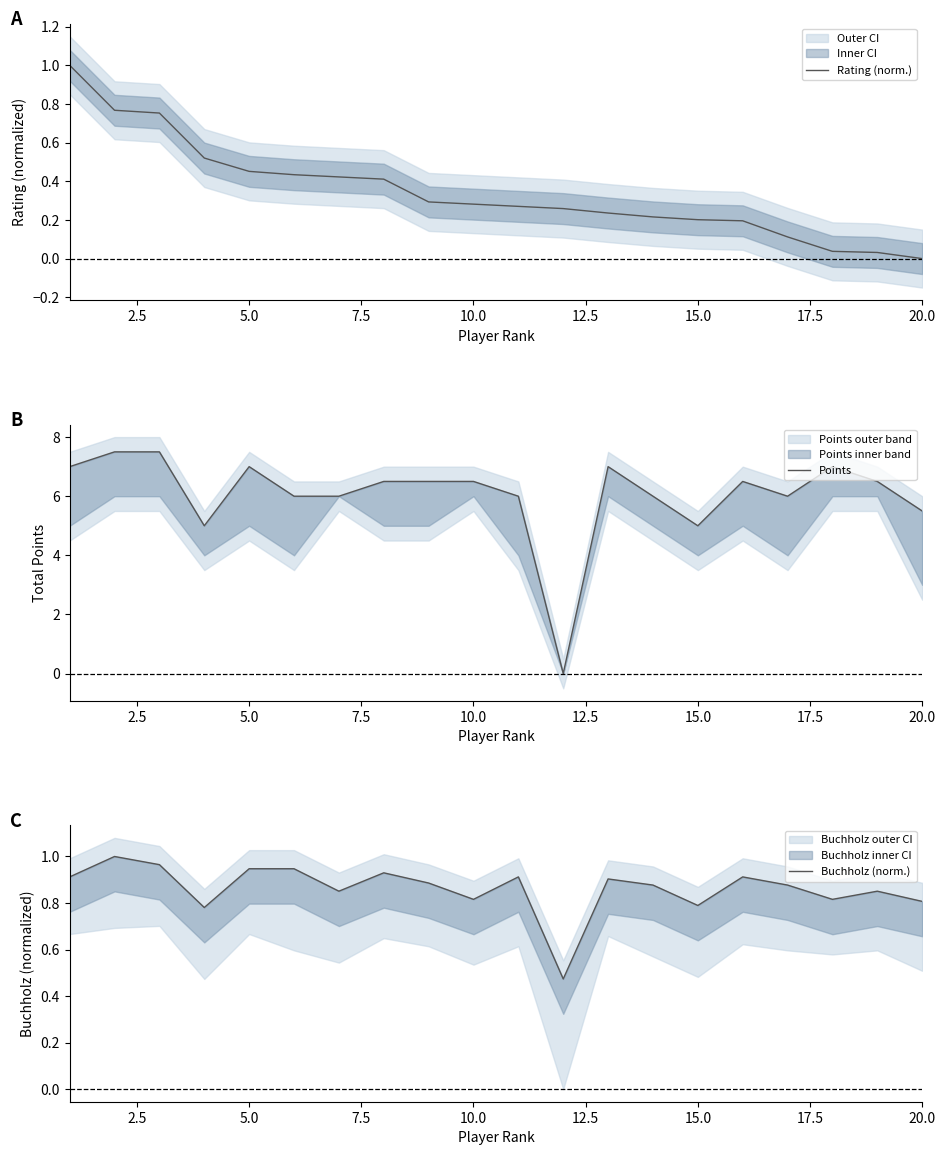

Which category has the lowest value in the Rating (norm.) series?

20.0